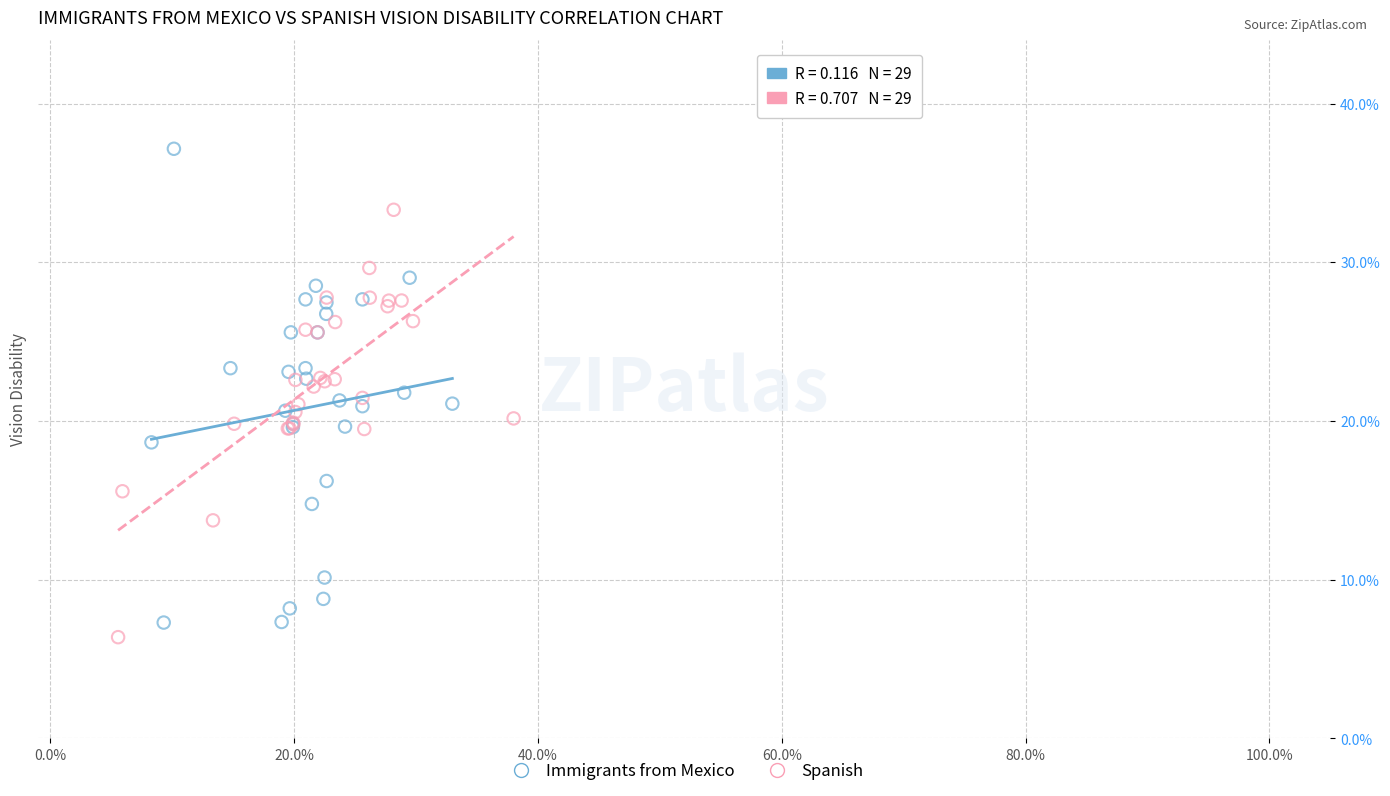

What are all the series names shown in the legend?

Immigrants from Mexico, Spanish